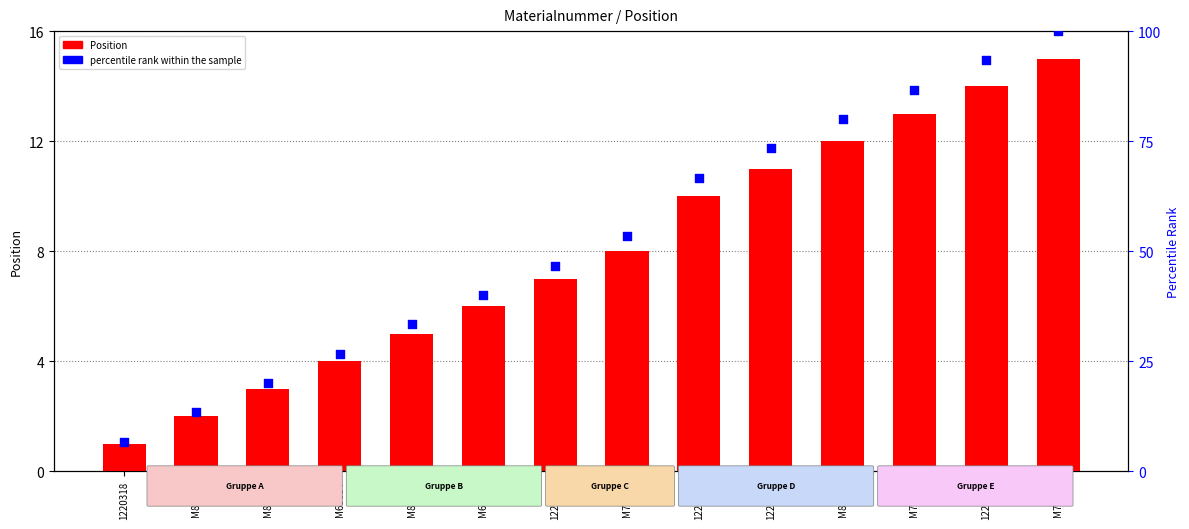

At which category is the sum across all series the highest?

M70254